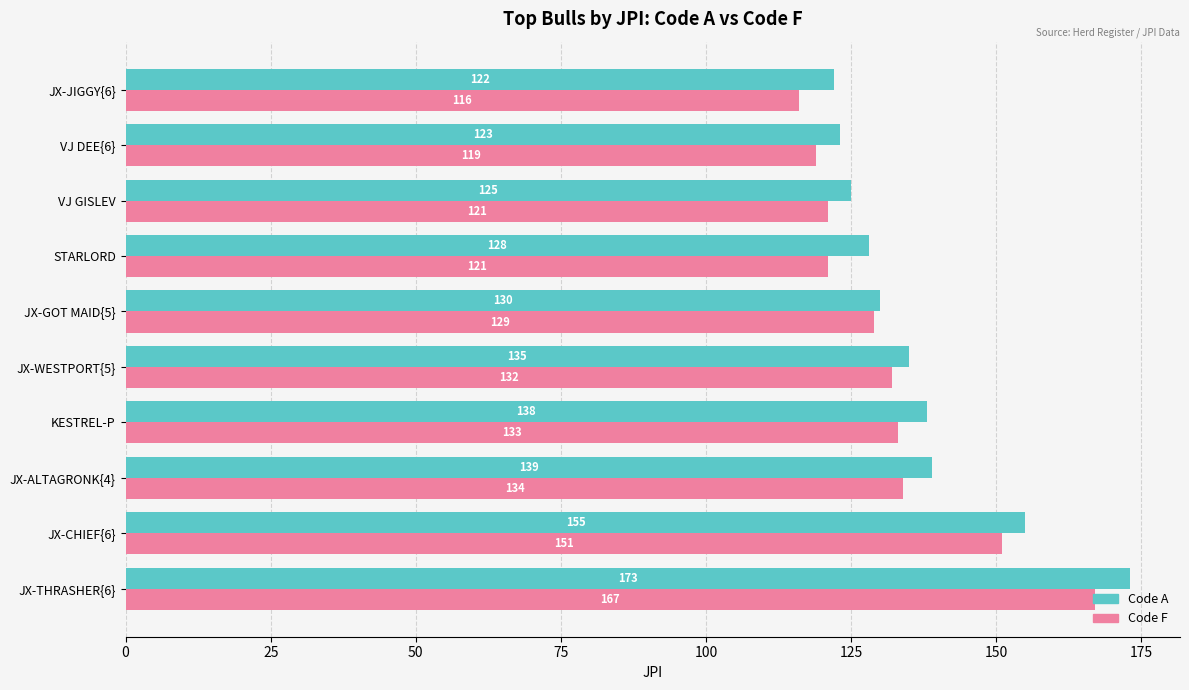

Which category has the lowest value across all series?

JX-JIGGY{6}